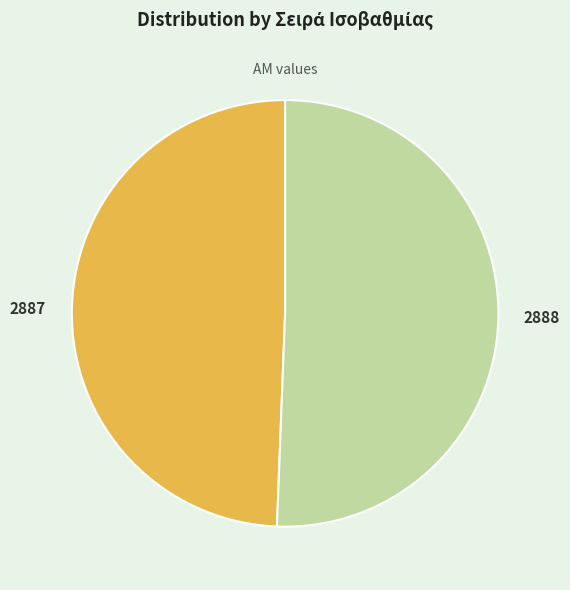

The 2888 slice represents 51% of the pie. True or false?

True